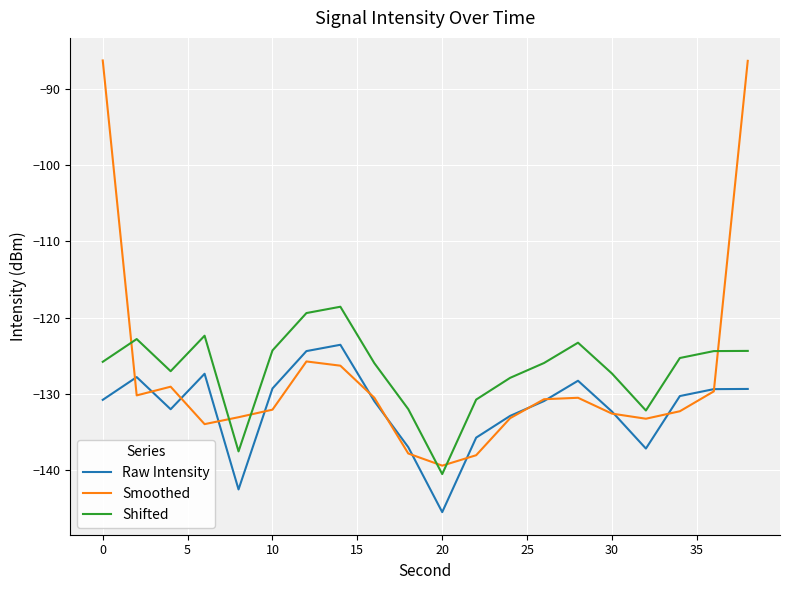

What is the minimum value for Shifted?

-140.6